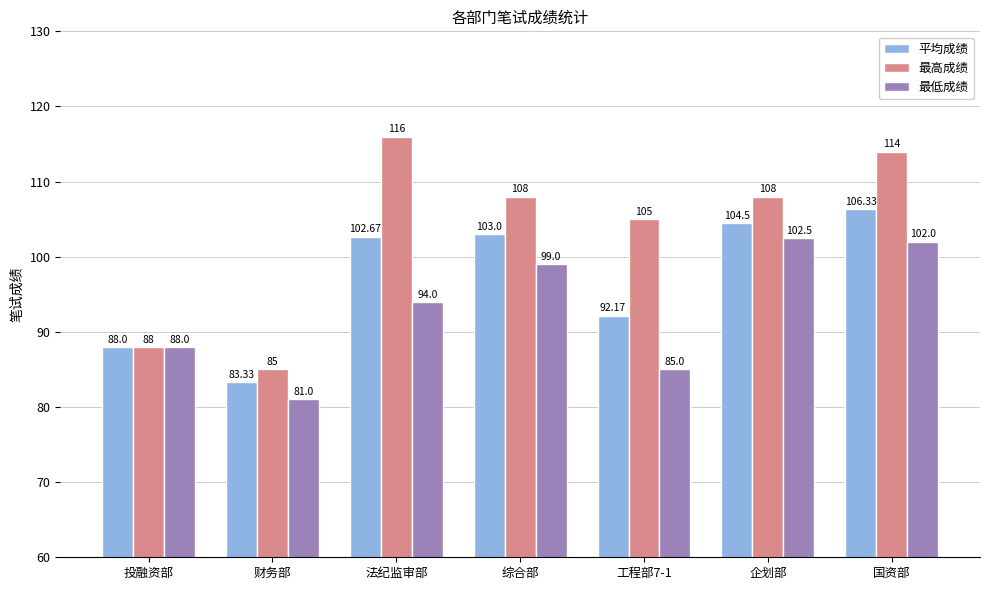

Between 财务部 and 企划部, which series saw the biggest shift?

最高成绩